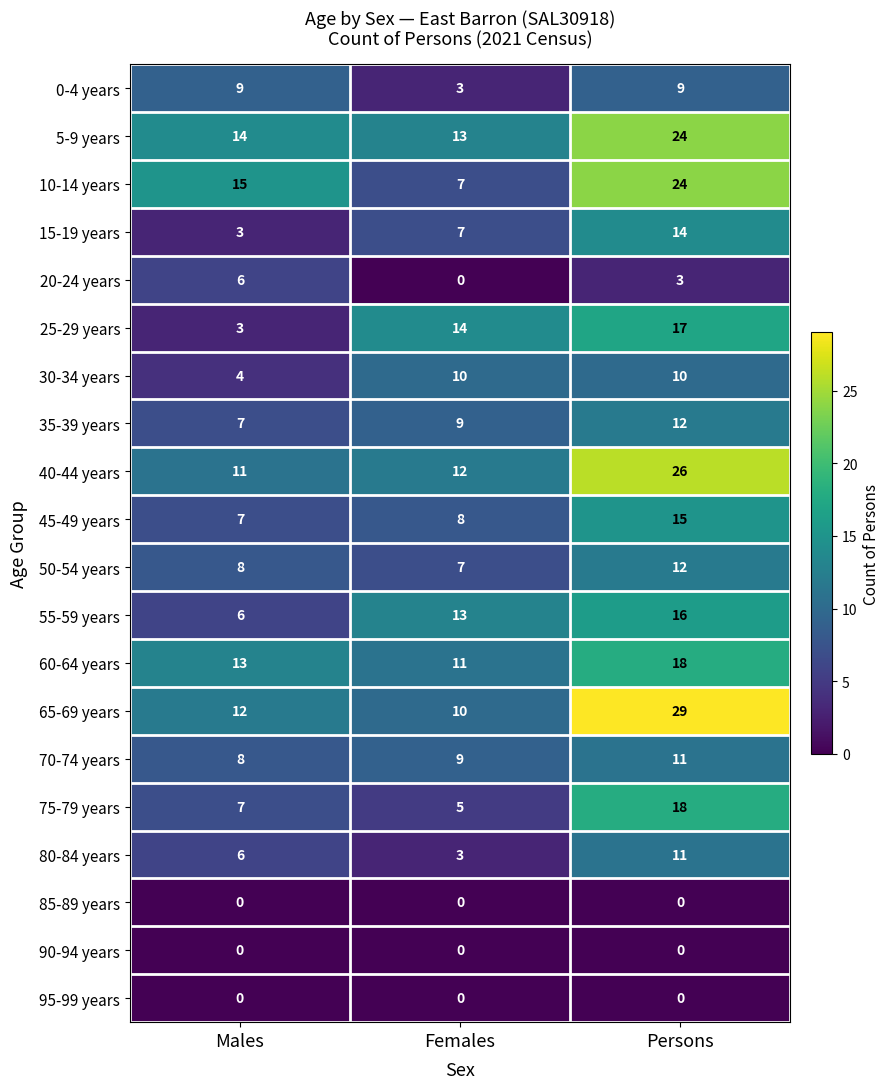

Which series has the largest range (max minus min)?

65-69 years